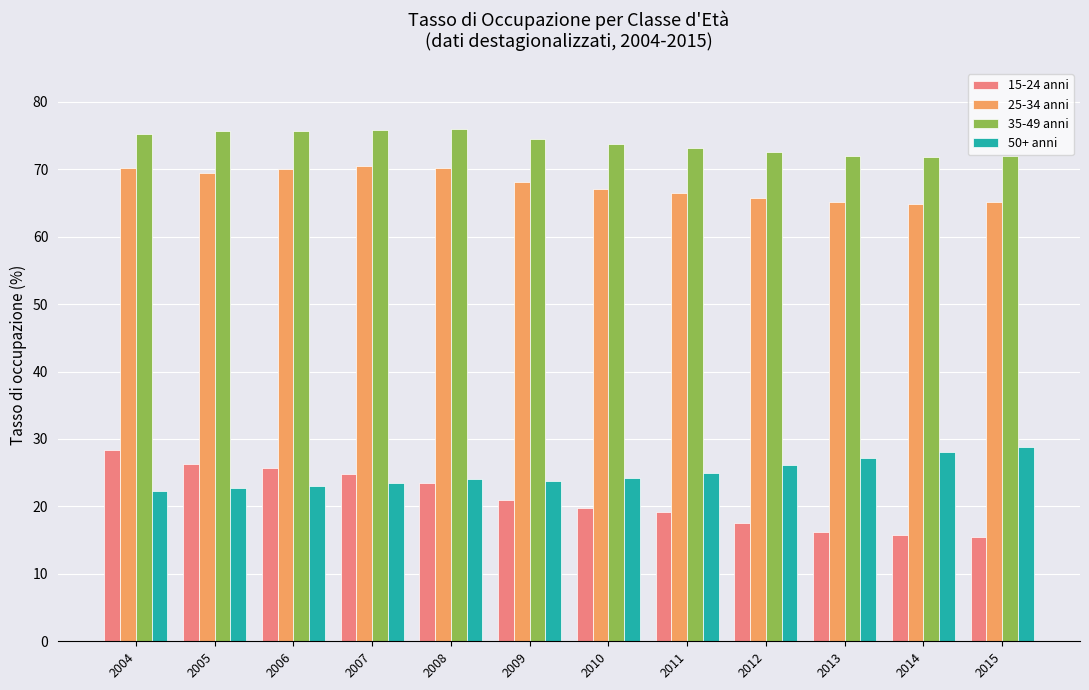

Which series has the largest total across all categories?

35-49 anni